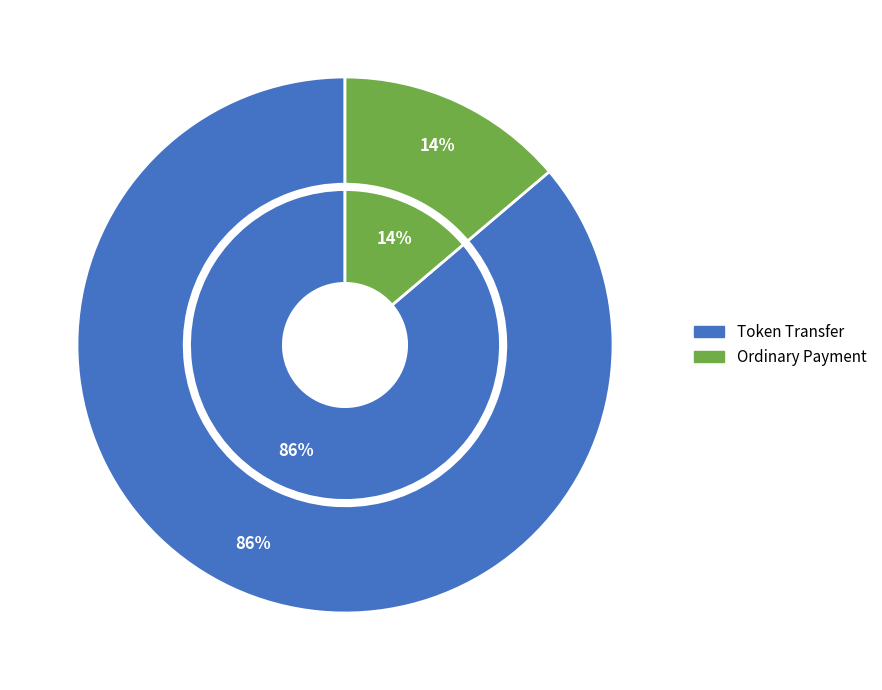

Rank the categories by value from highest to lowest.

Token Transfer, Ordinary Payment